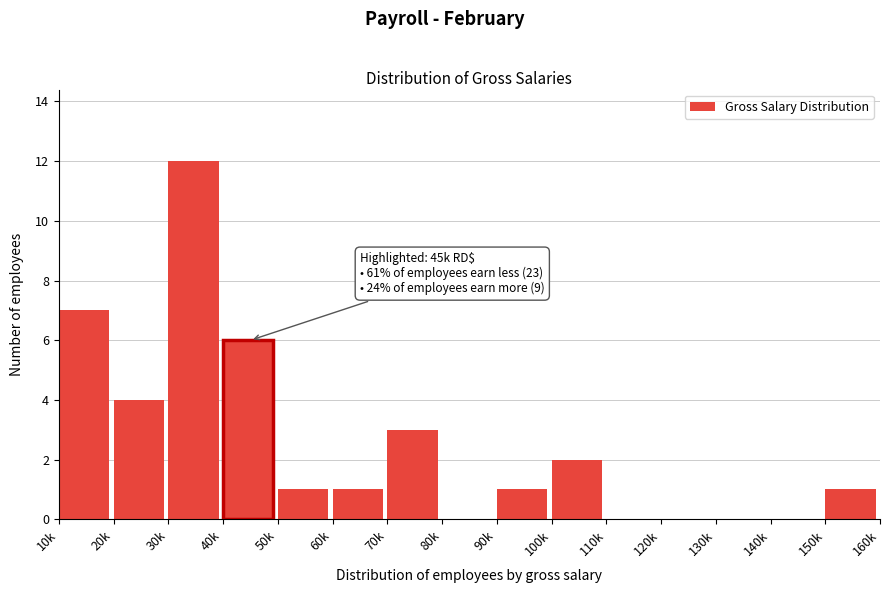

Reading left to right, transcribe all the data shown in this chart.

10k=7	20k=4	30k=12	40k=6	50k=1	60k=1	70k=3	80k=0	90k=1	100k=2	110k=0	120k=0	130k=0	140k=0	150k=1